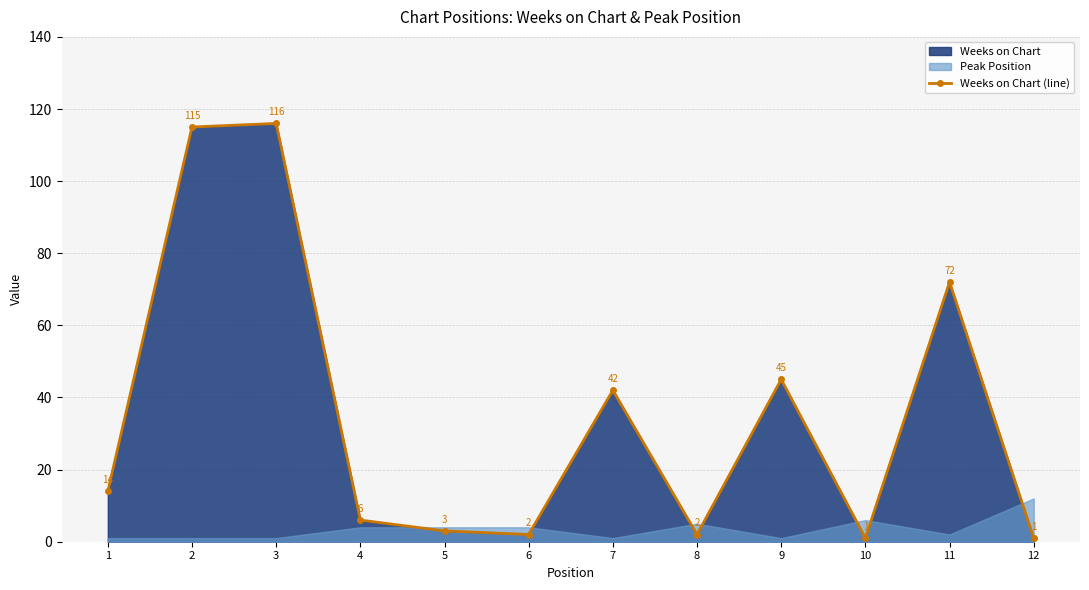

Reading right to left, extract all data points from this chart.

12=1	11=72	10=1	9=45	8=2	7=42	6=2	5=3	4=6	3=116	2=115	1=14